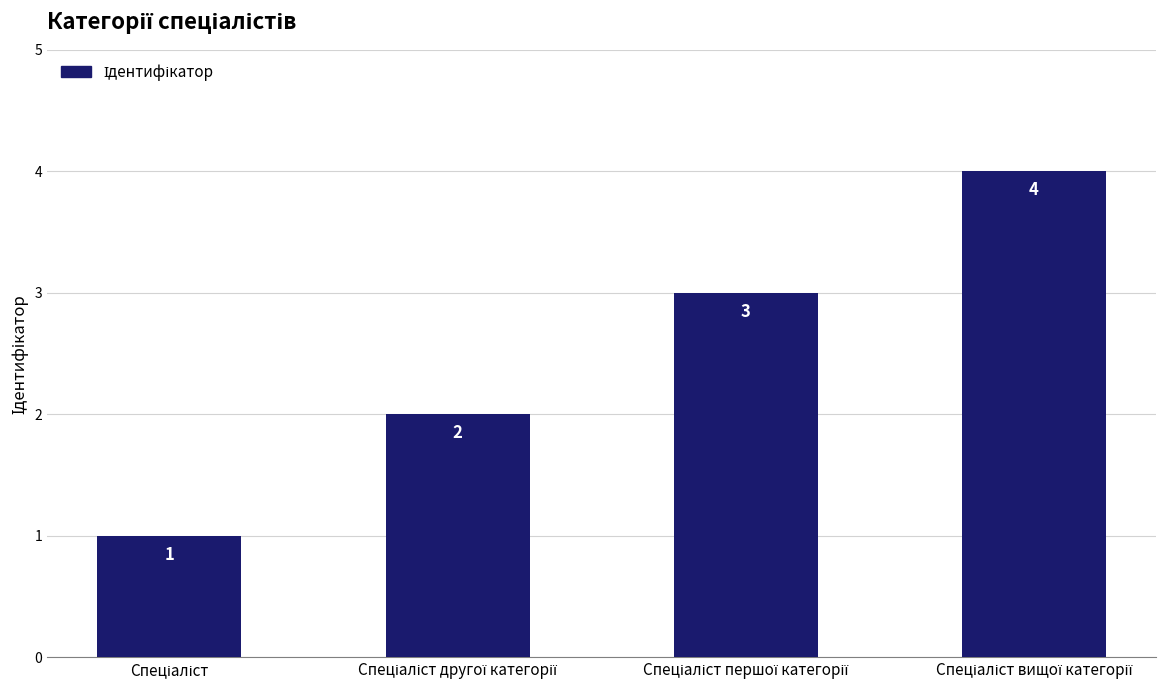

Count the values in the range 2 to 4.

3